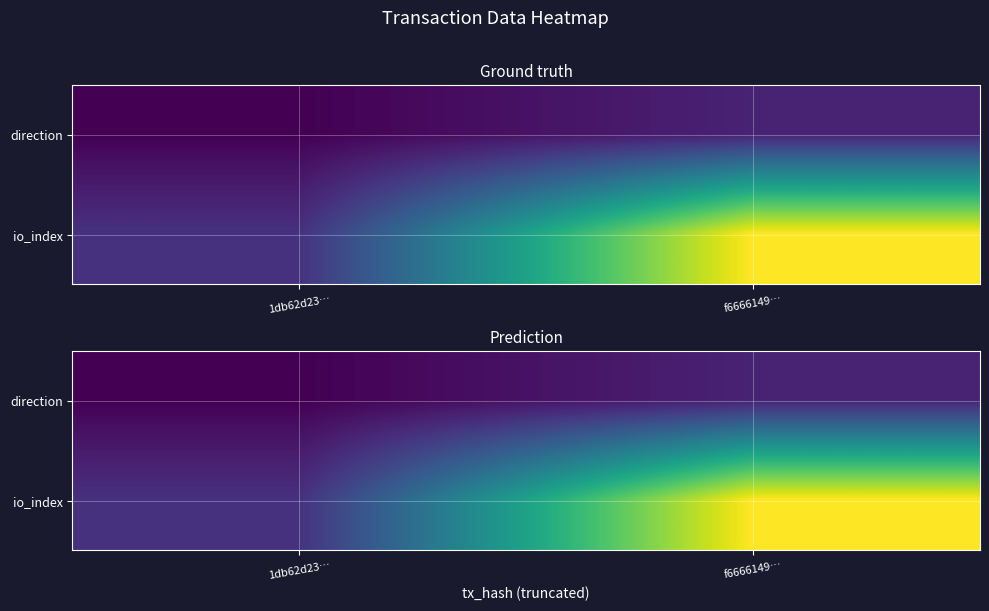

List the labels in order of direction value, largest first.

f6666149…, 1db62d23…